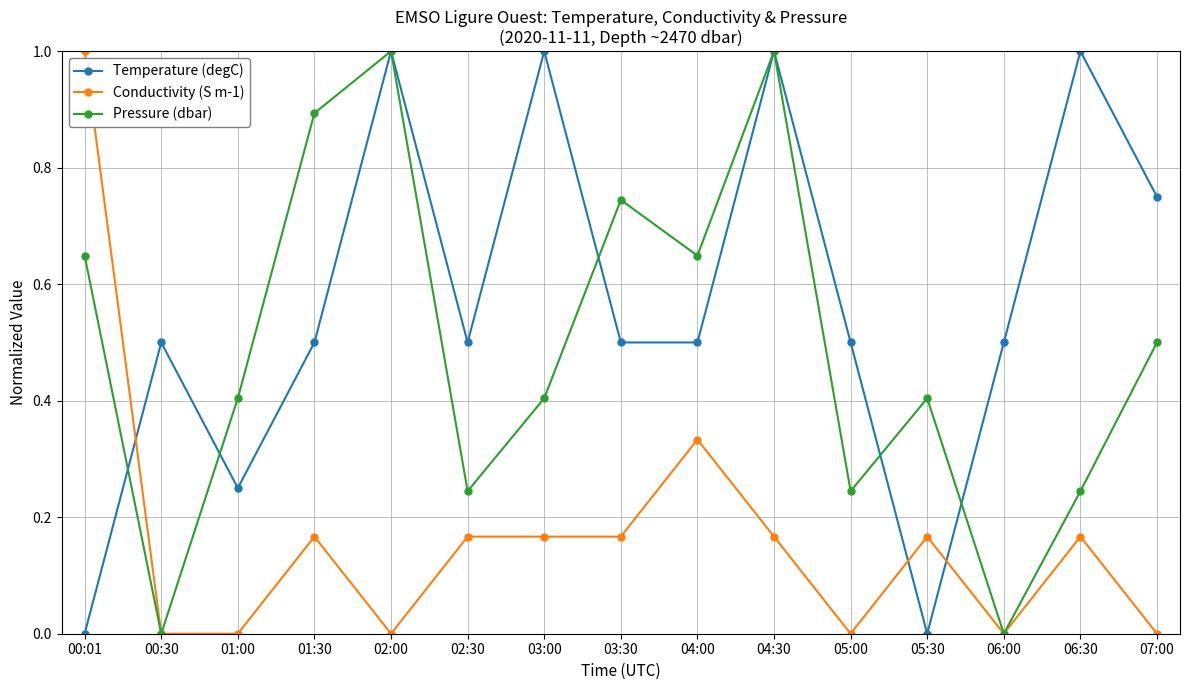

True or false: Conductivity (S m-1) and Temperature (degC) cross at least once.

True